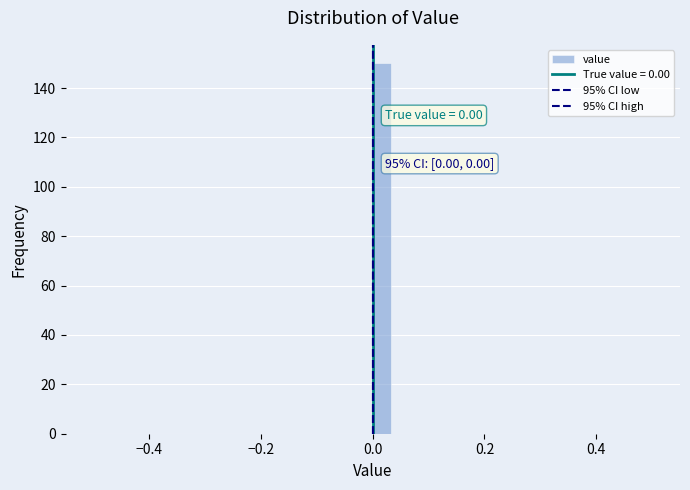

Around what value on the x-axis is the tallest bar? Give the approximate position of its centre, as read against the axis.

0.02